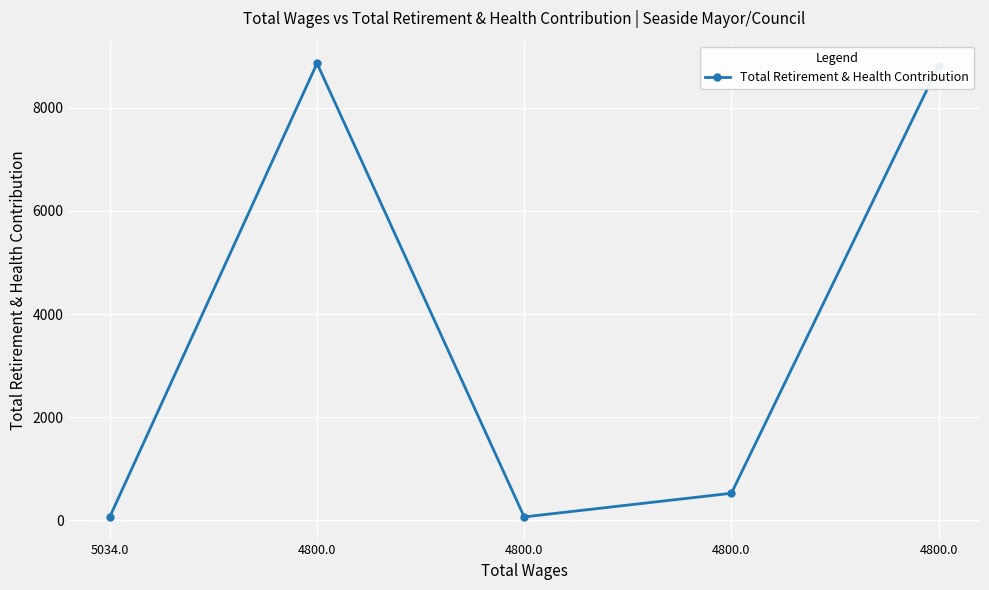

List the labels in order of value, smallest first.

4800.0, 5034.0, 4800.0, 4800.0, 4800.0